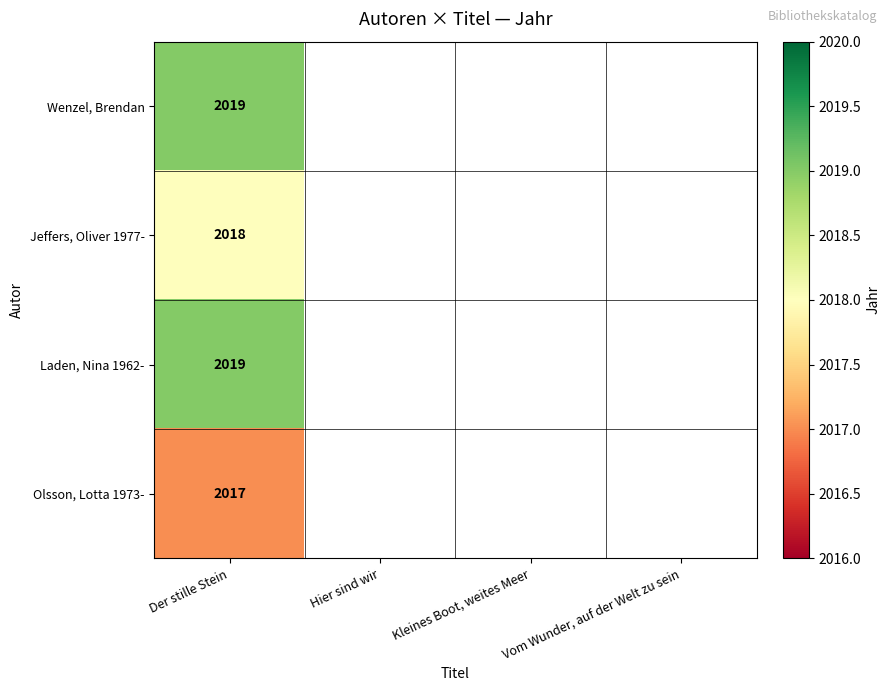

How many distinct data groups are displayed?

4